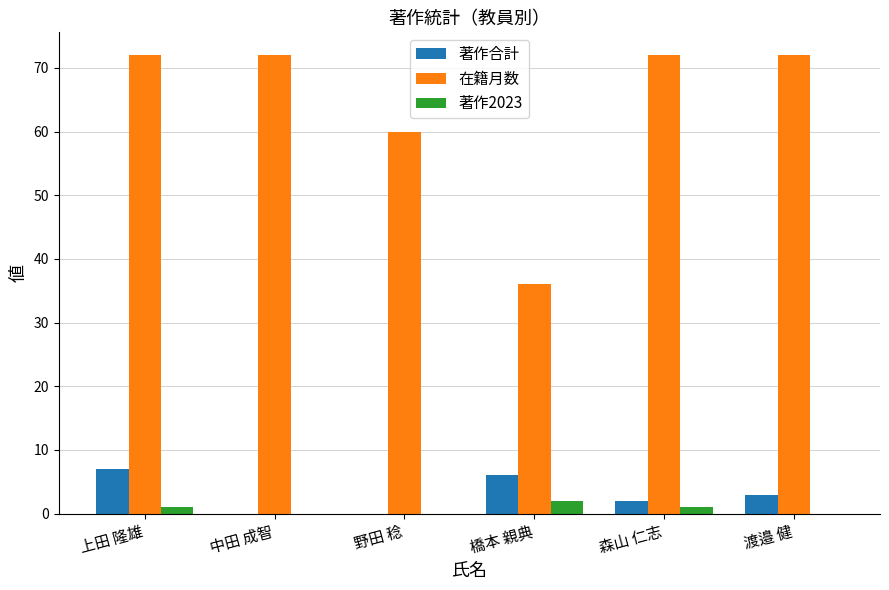

Which series has the largest total across all categories?

在籍月数